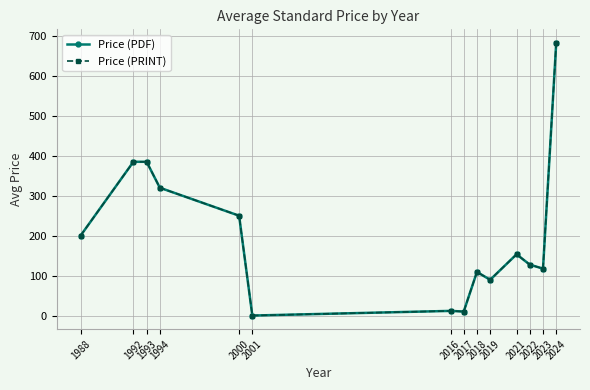

What is the sum of all Price (PRINT) values?

2841.1